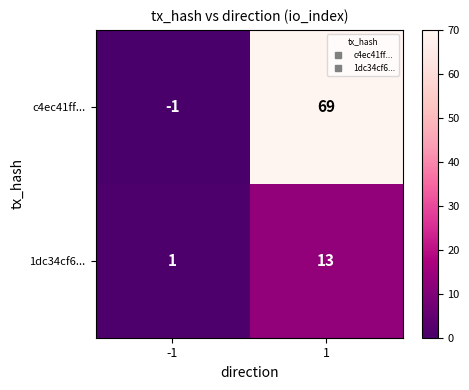

What is the sum of all 1dc34cf6... values?

14